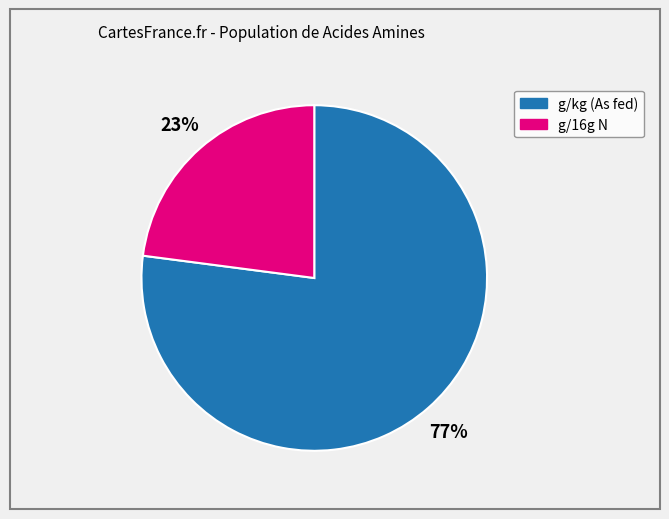

Is there any slice that represents more than half of the pie?

Yes